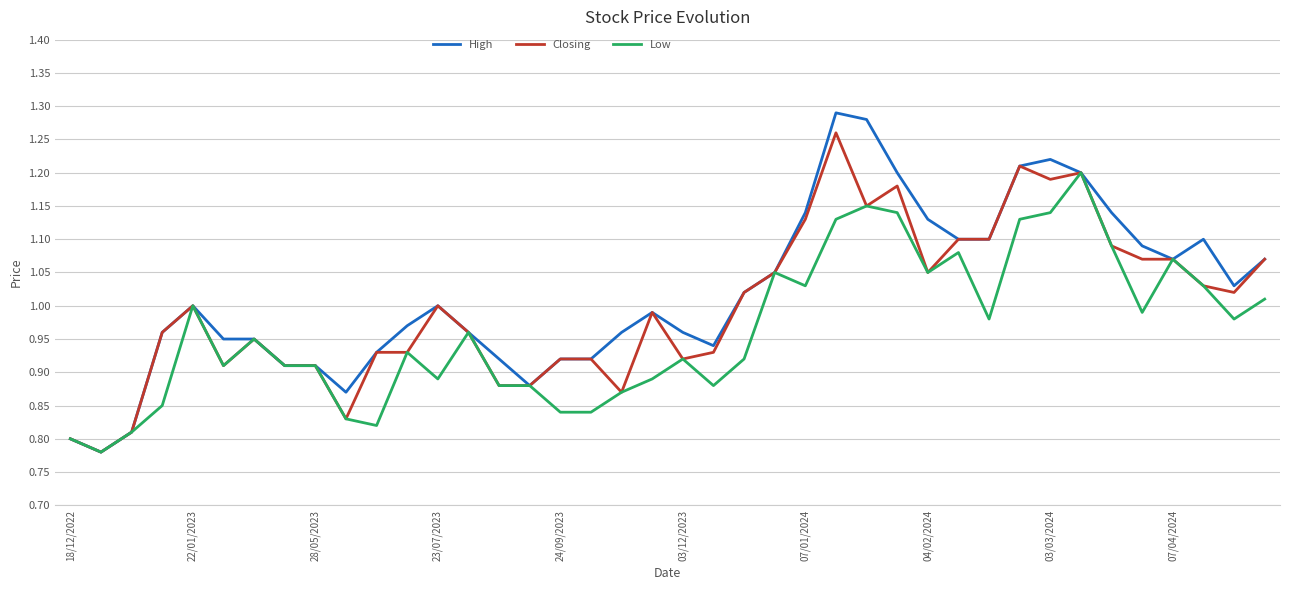

Does the chart have visible grid lines?

Yes